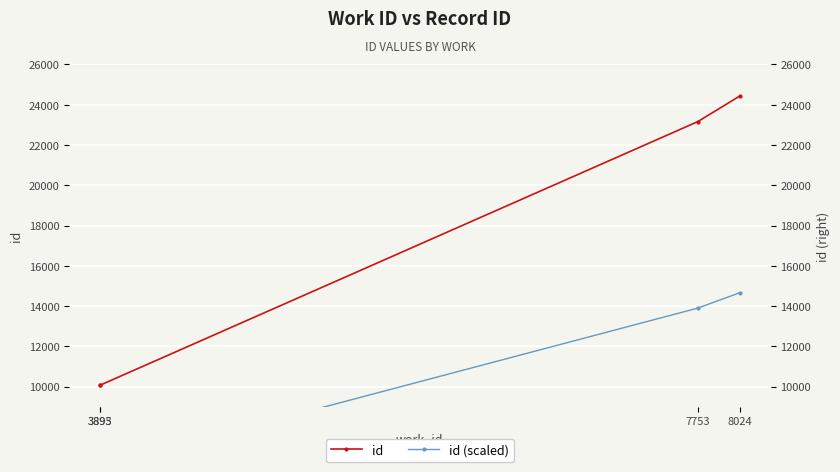

What is the difference between the maximum and minimum values in the id (scaled) series?

8614.2